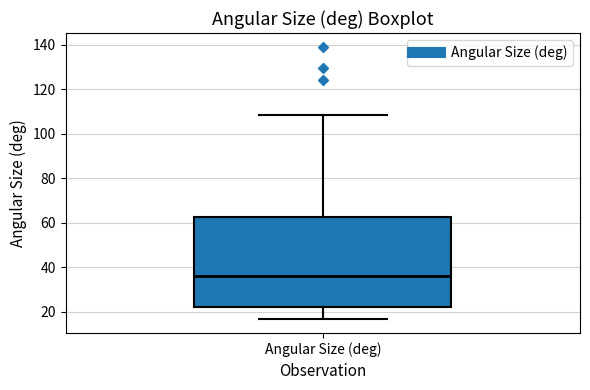

Where is the upper edge of the box for Angular Size (deg) on the y-axis? The values are not printed on the chart, so give them approximately, as read against the axis.

62